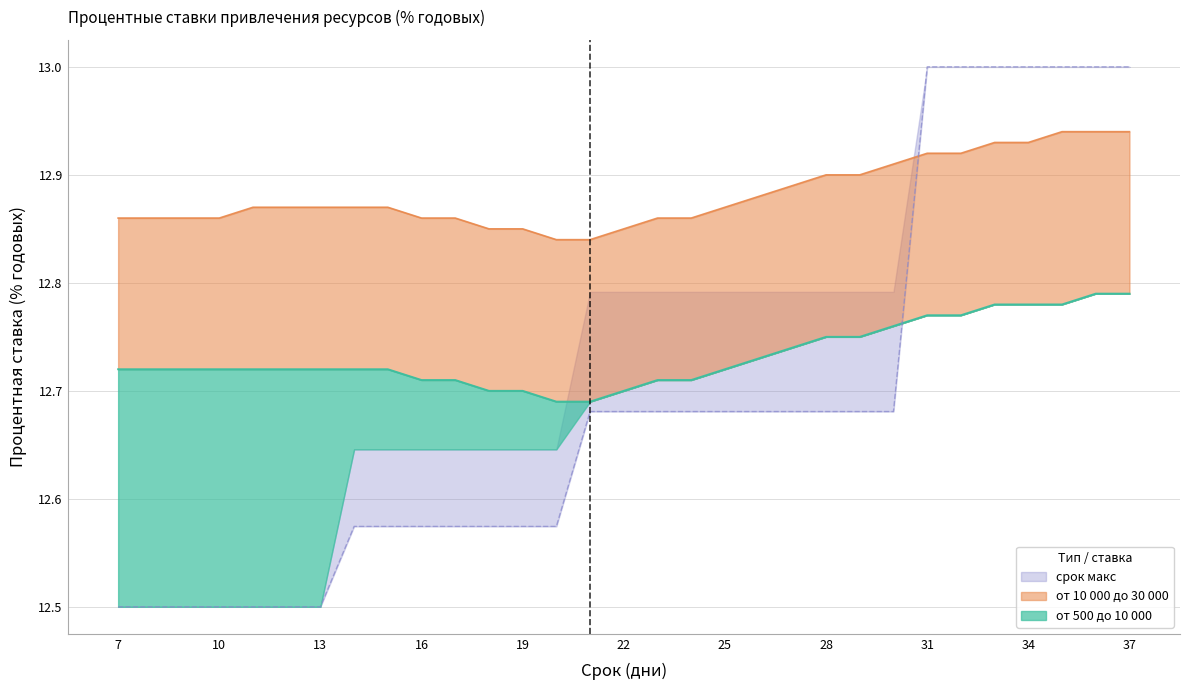

The value of от 10 000 до 30 000 at 37 is 12.9. True or false?

True